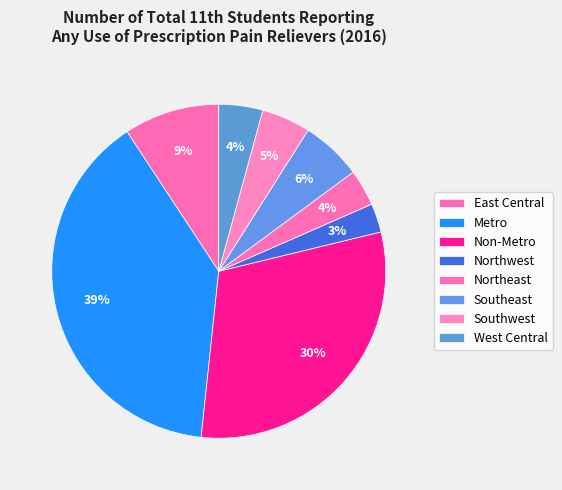

Between Non-Metro and Metro, which is larger?

Metro